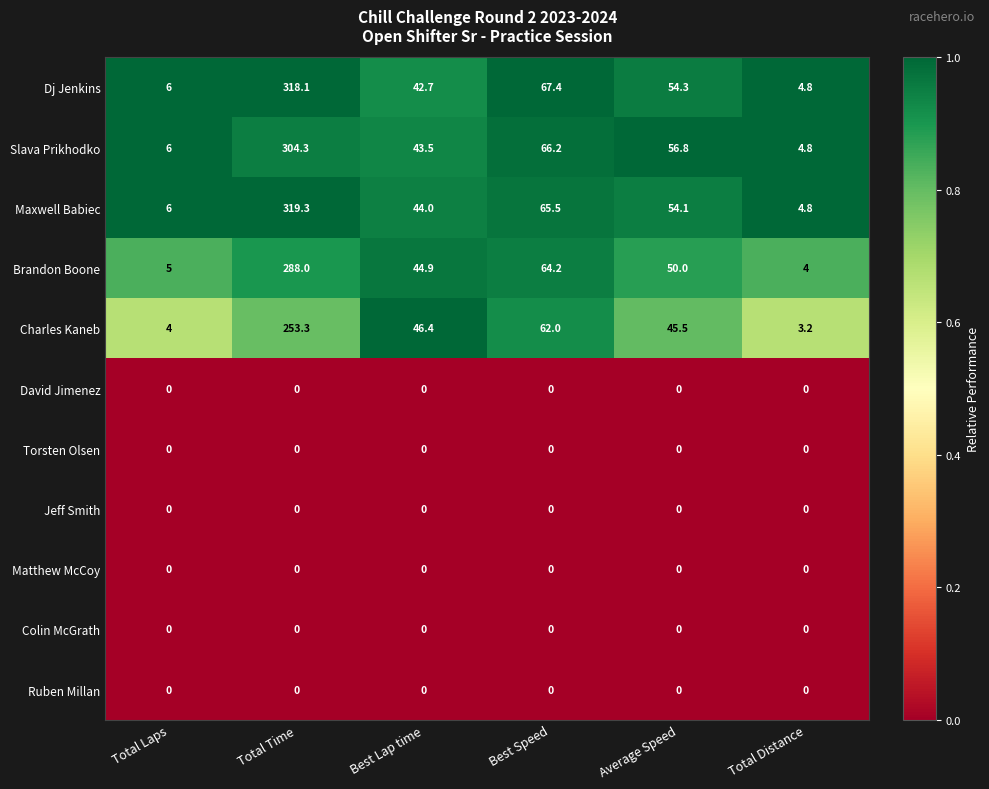

What is the total value across all series at Total Time?

1483.0